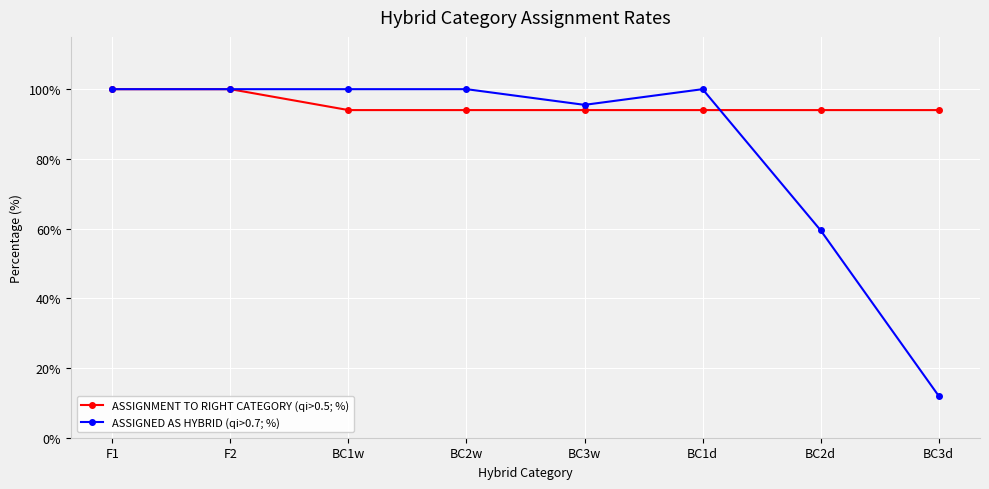

Does the chart have visible grid lines?

Yes